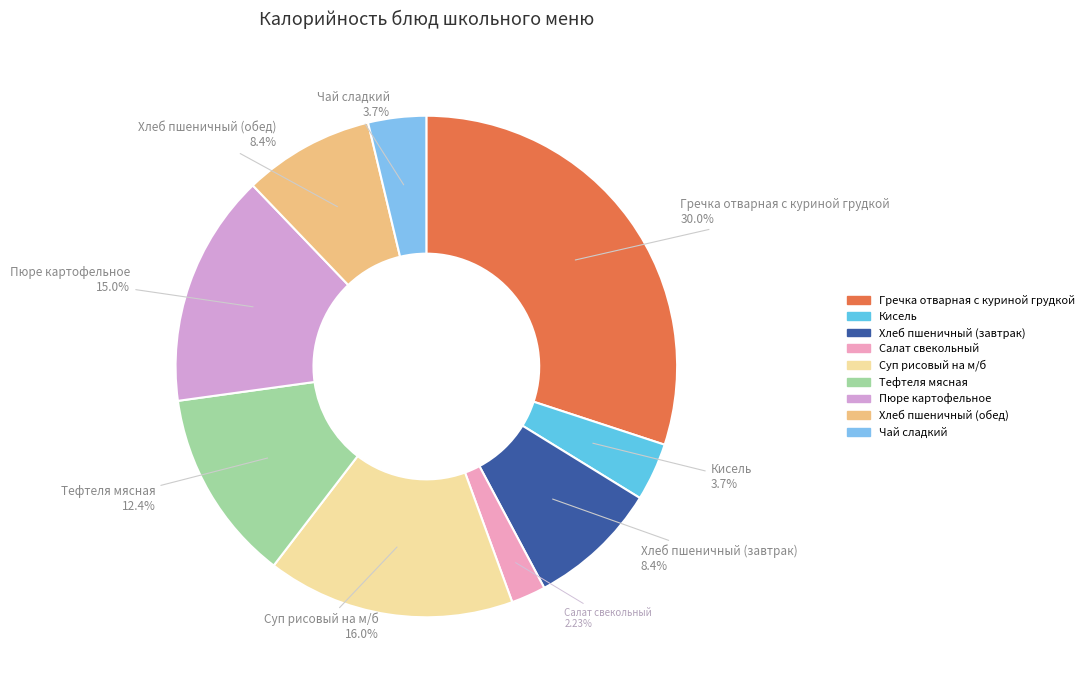

To the nearest percent, what portion does Кисель represent?

4%